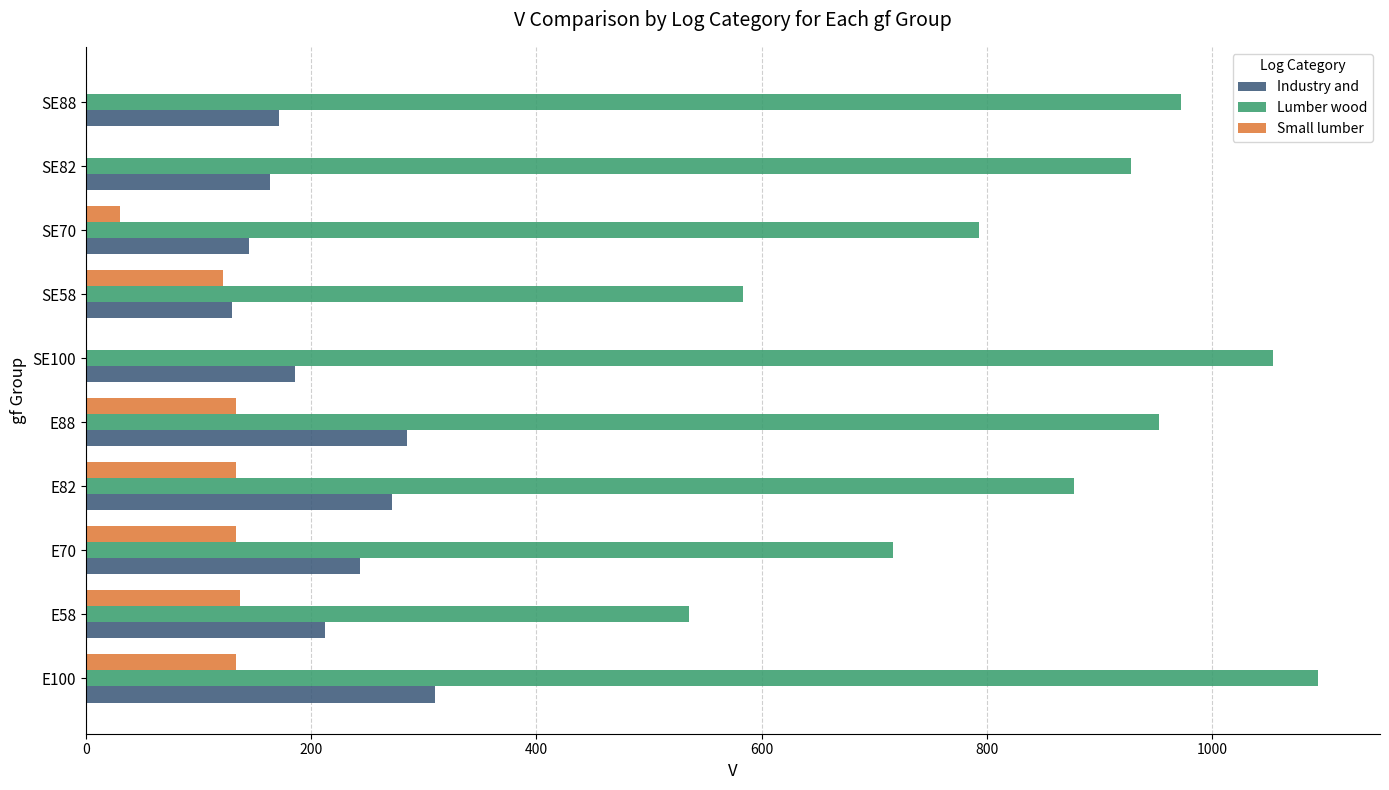

Which series has the largest total across all categories?

Lumber wood